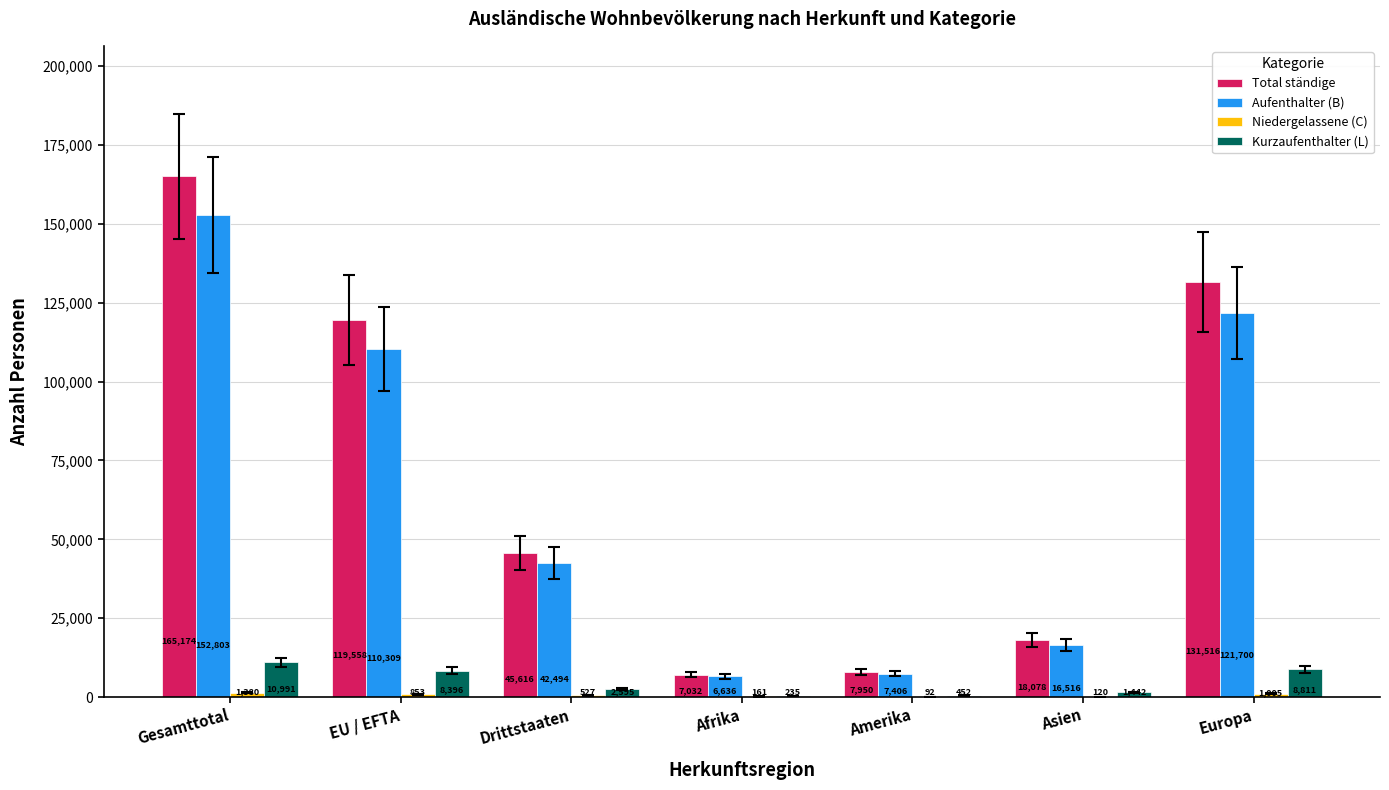

What is the sum of the Total ständige values at Europa and Amerika?

139466